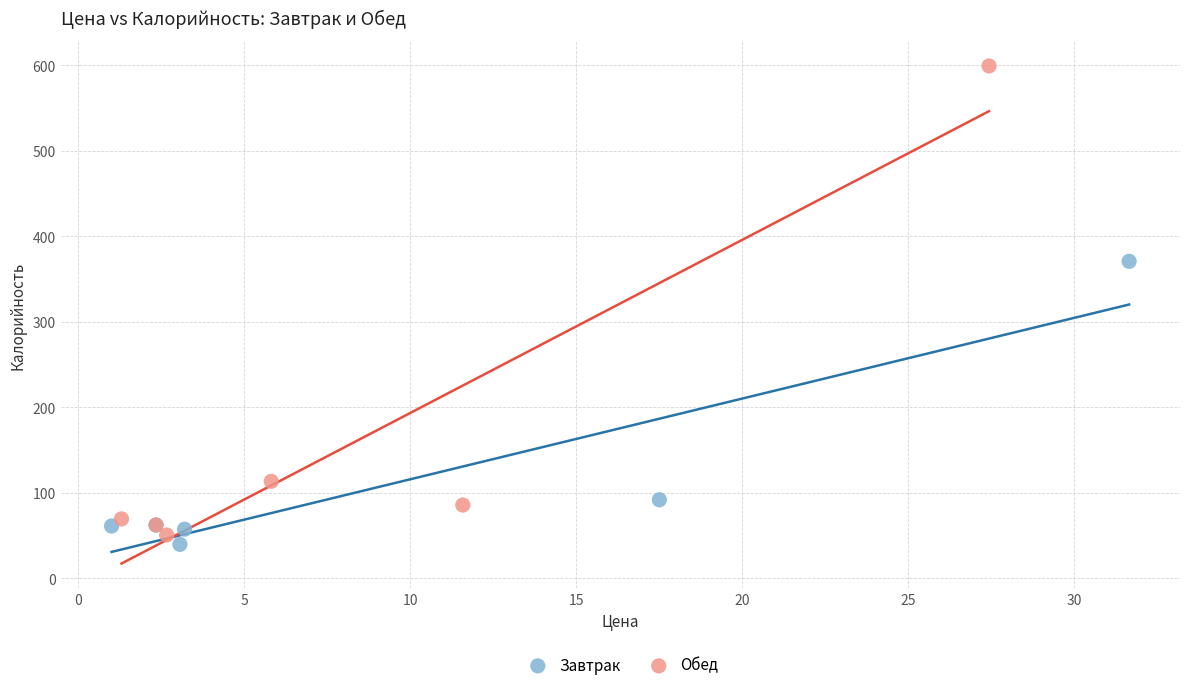

Which series has the widest spread of Y values?

Обед